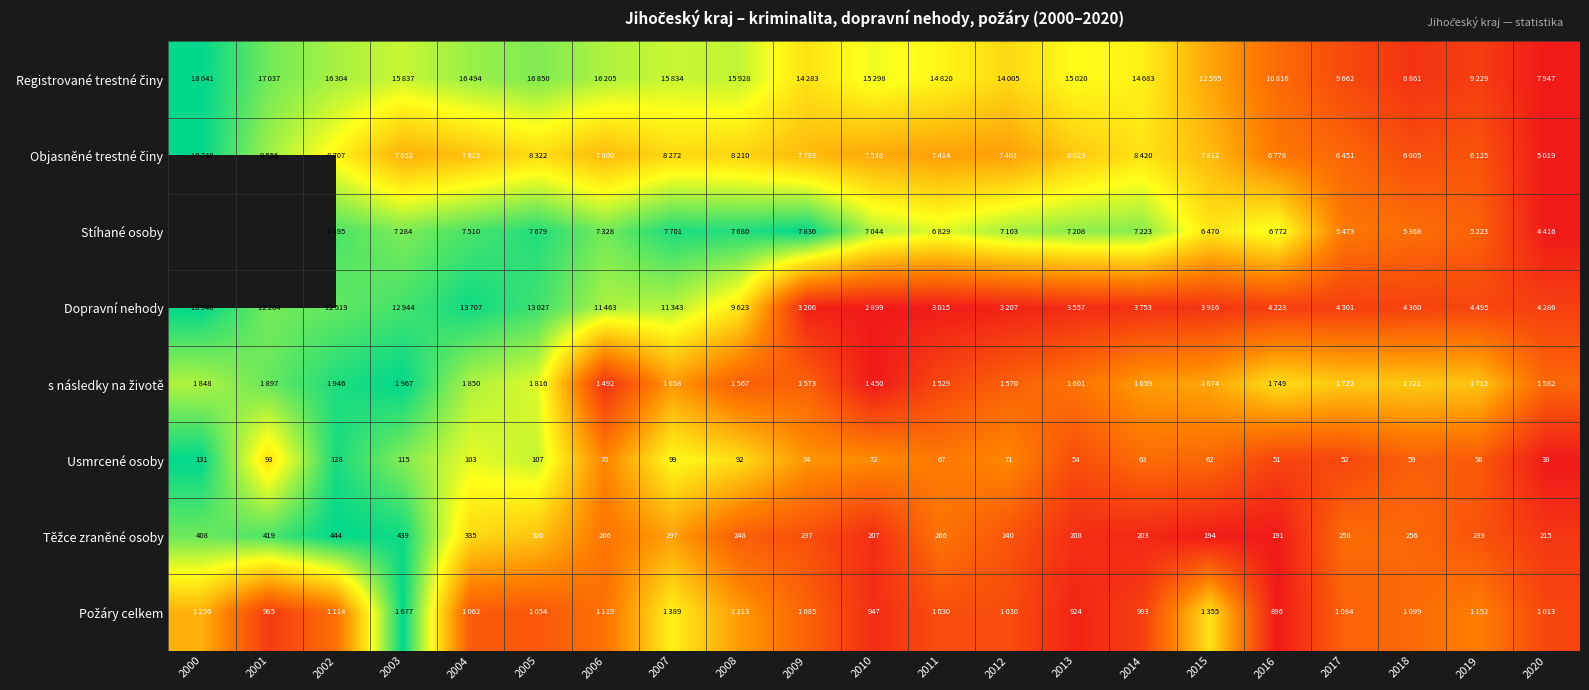

Which has a higher value, 2018 or 2020?

2018